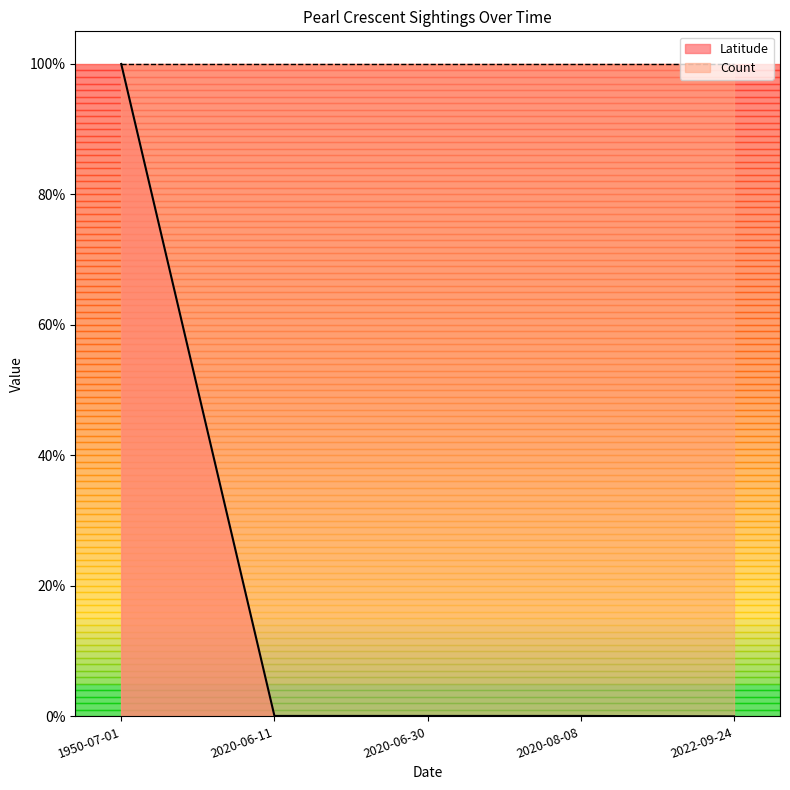

Does the chart display data point markers on the line(s)?

No